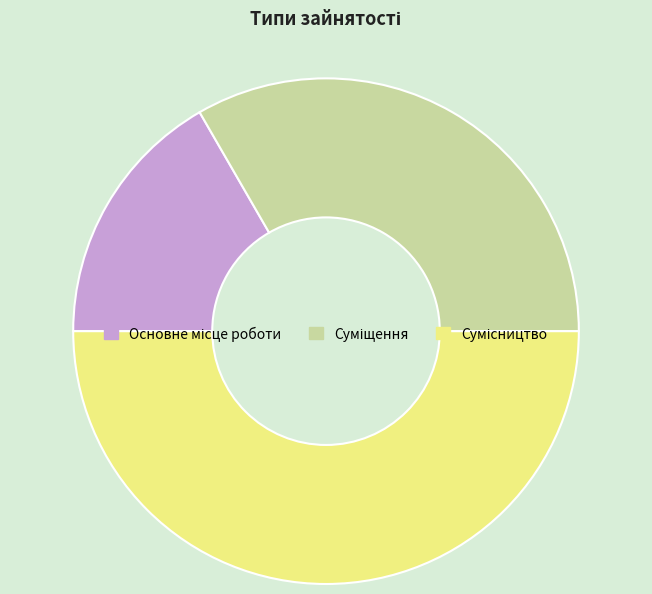

To the nearest percent, what is the difference between the largest and smallest slice percentages?

33%